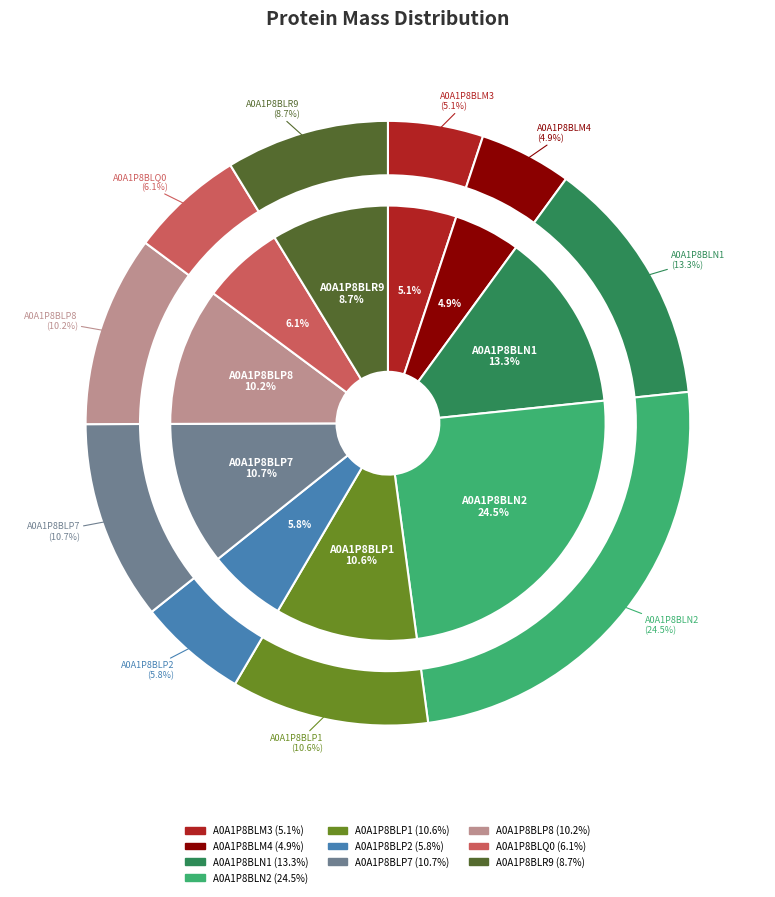

To the nearest percent, what is the difference between the A0A1P8BLP2 and A0A1P8BLP8 slice percentages?

4%